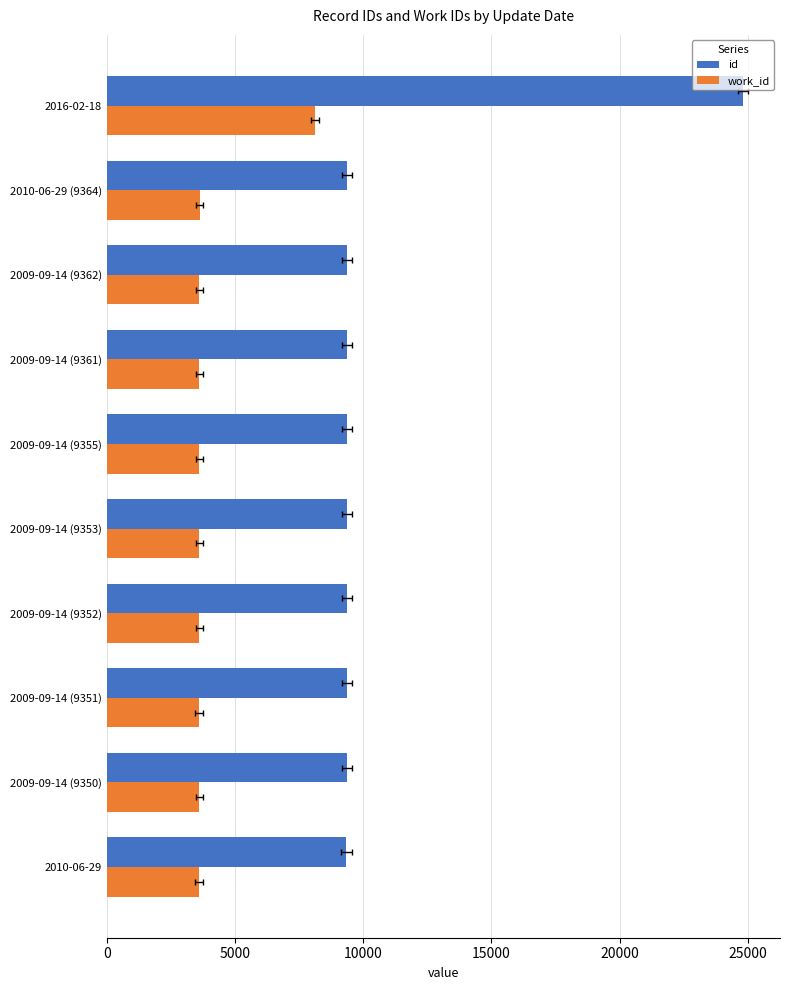

What is the smallest value displayed?

3601